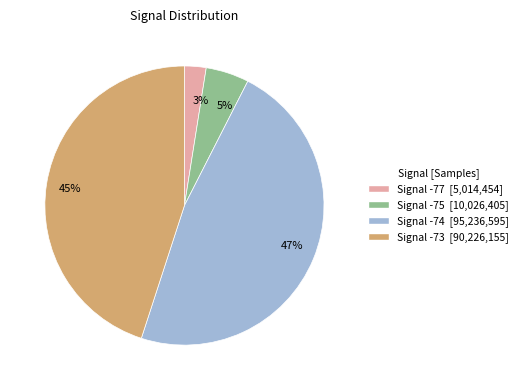

What percentage is the 5% slice, to the nearest percent?

5%